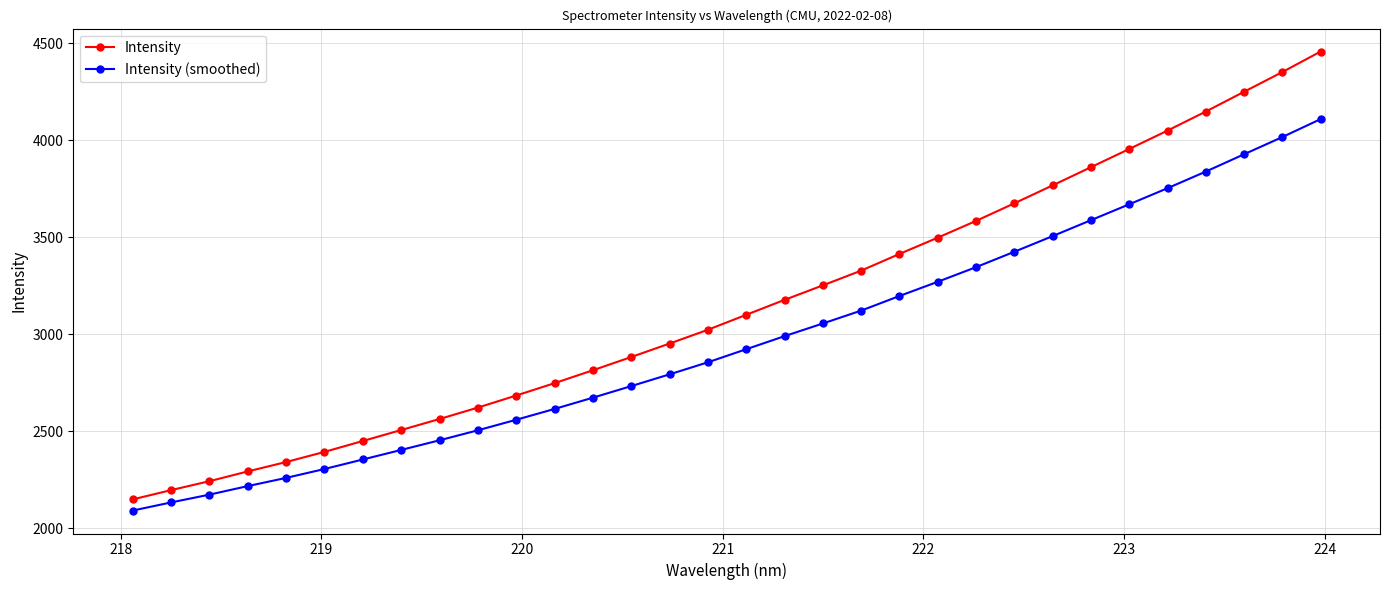

How many data points in Intensity are above 3100?

16